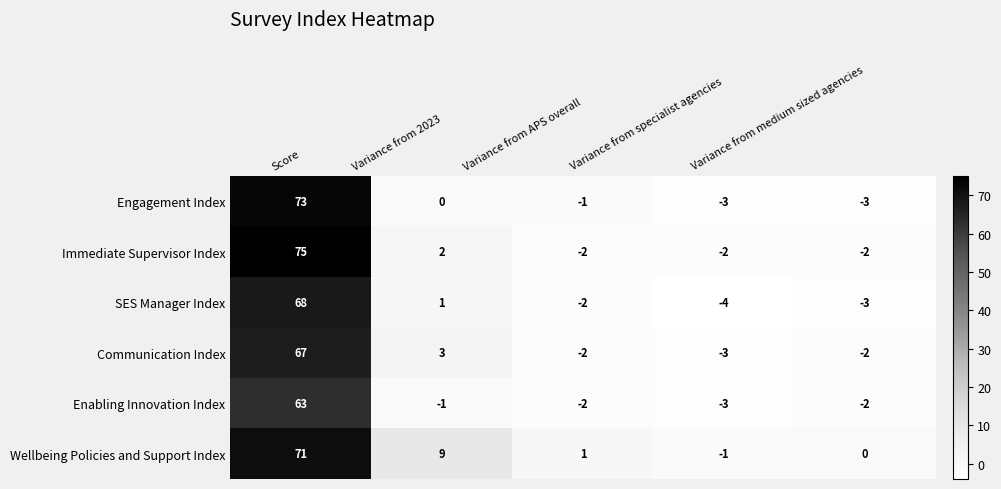

True or false: Enabling Innovation Index has a value of 63 at Score.

True